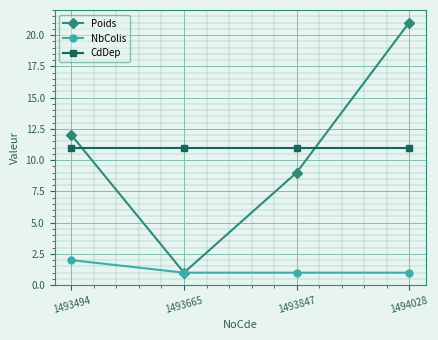

Which series has the largest range (max minus min)?

Poids